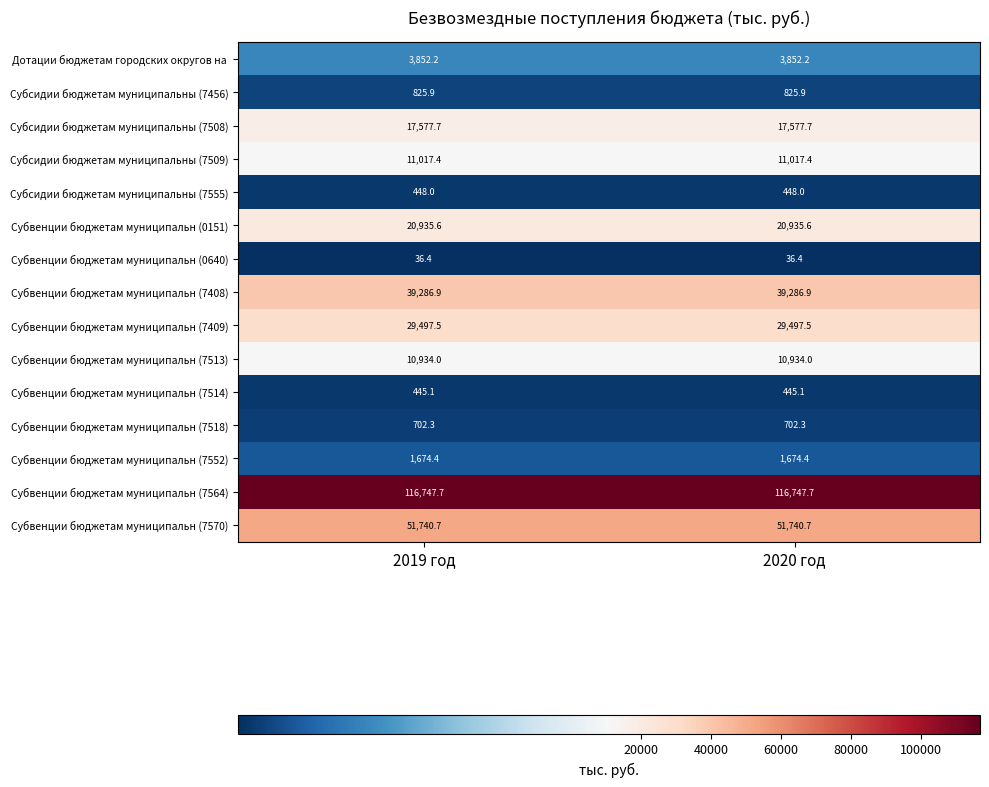

What is the maximum value for Субсидии бюджетам муниципальны (7508)?

17577.7